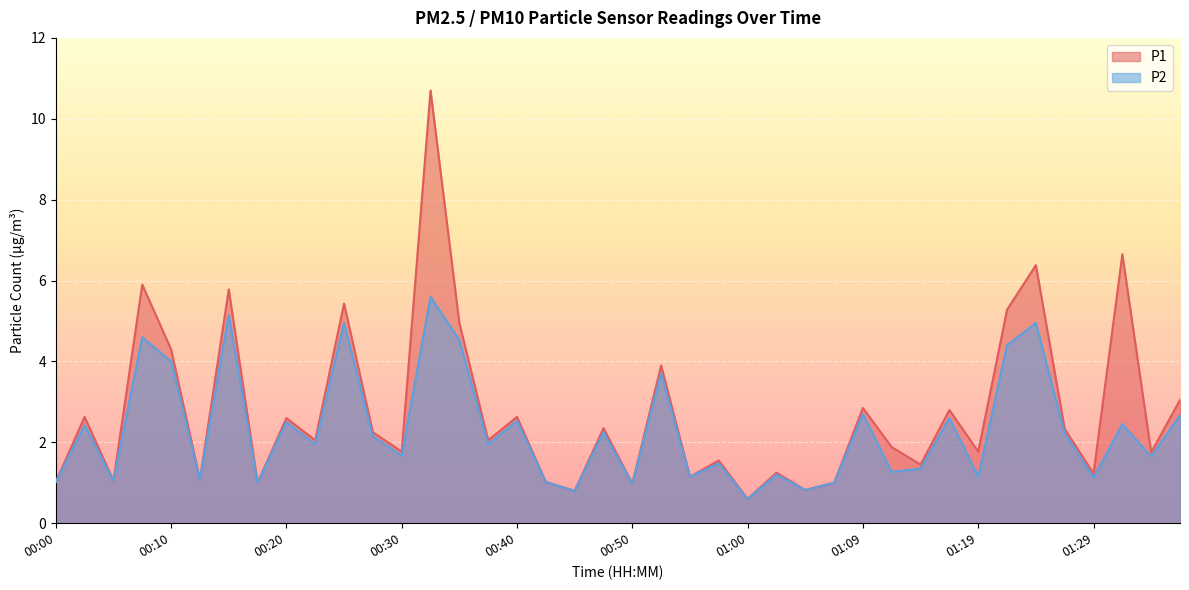

How many lines are shown in the chart?

2